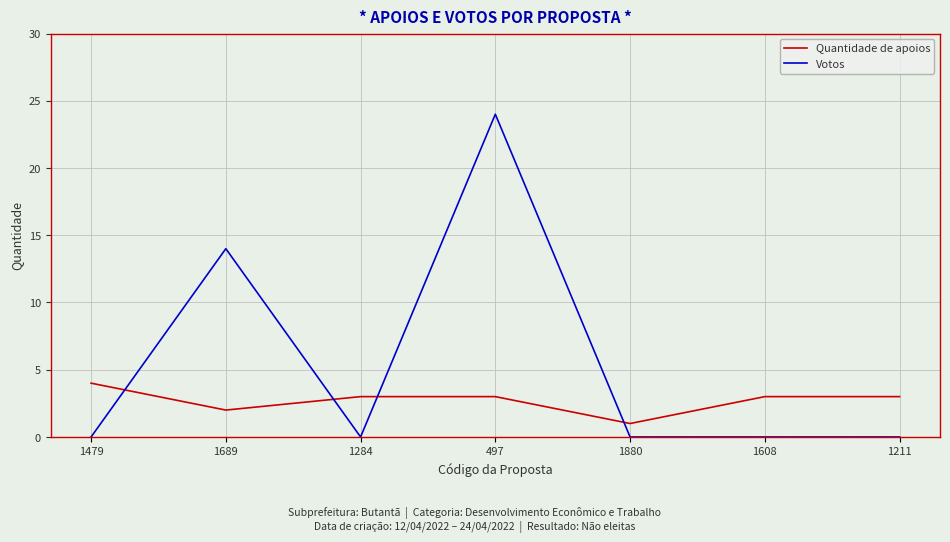

Which category has the highest value in the Votos series?

497